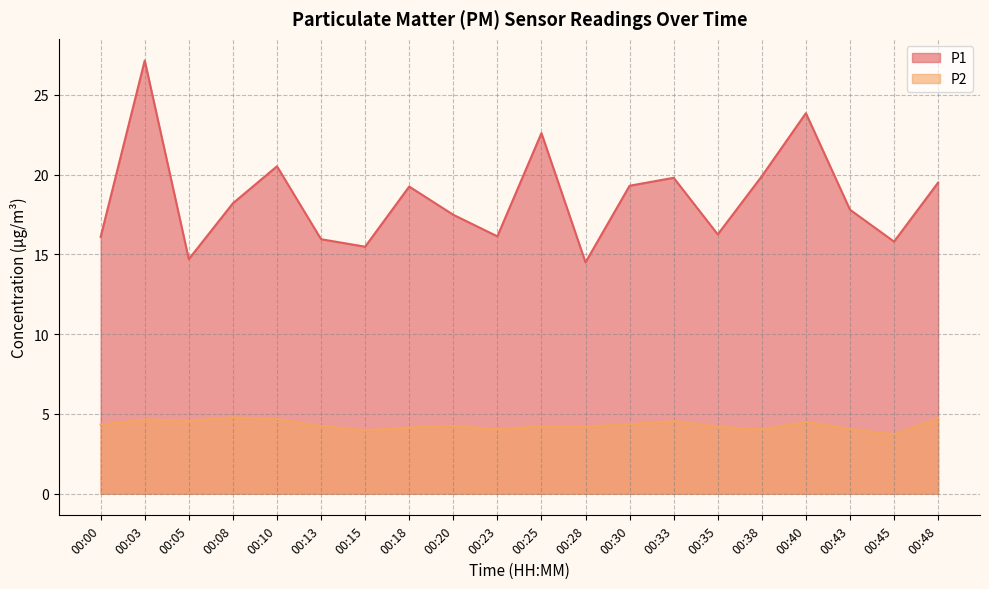

Is it true that P1 equals 5.2 at 00:08?

False